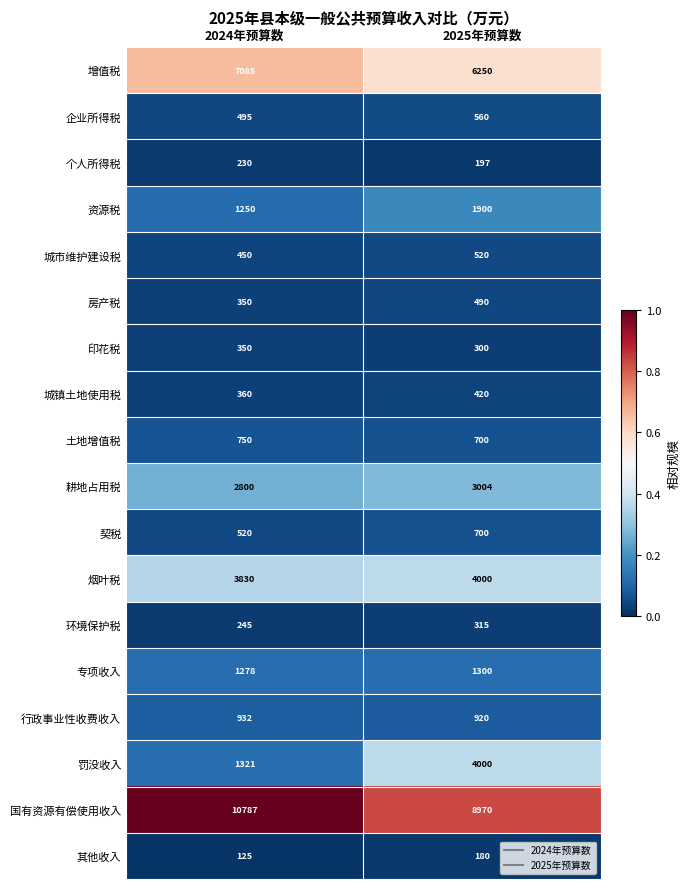

List the labels in order of 印花税 value, largest first.

2024年预算数, 2025年预算数